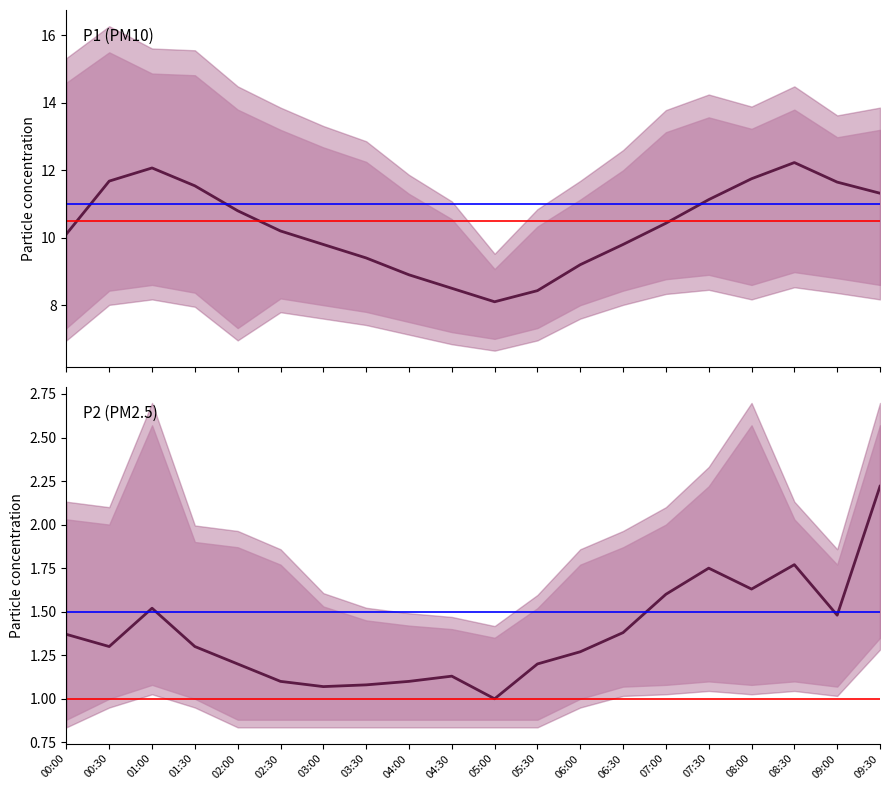

What is the label of the 9th point from the right?

05:30